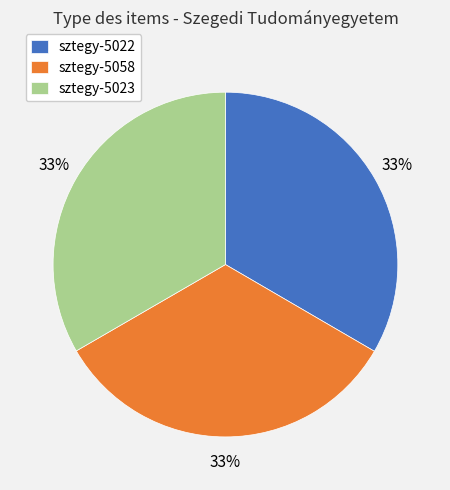

To the nearest percent, what is the combined percentage of sztegy-5022 and sztegy-5058?

67%